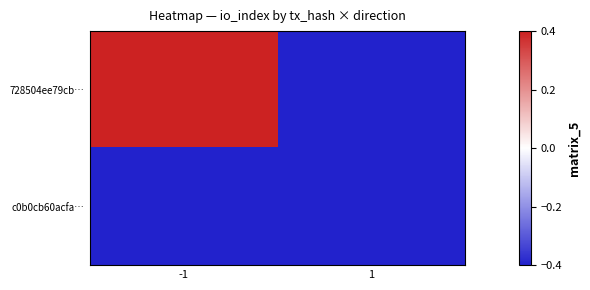

Which series changed the most between -1 and 1?

728504ee79cb…